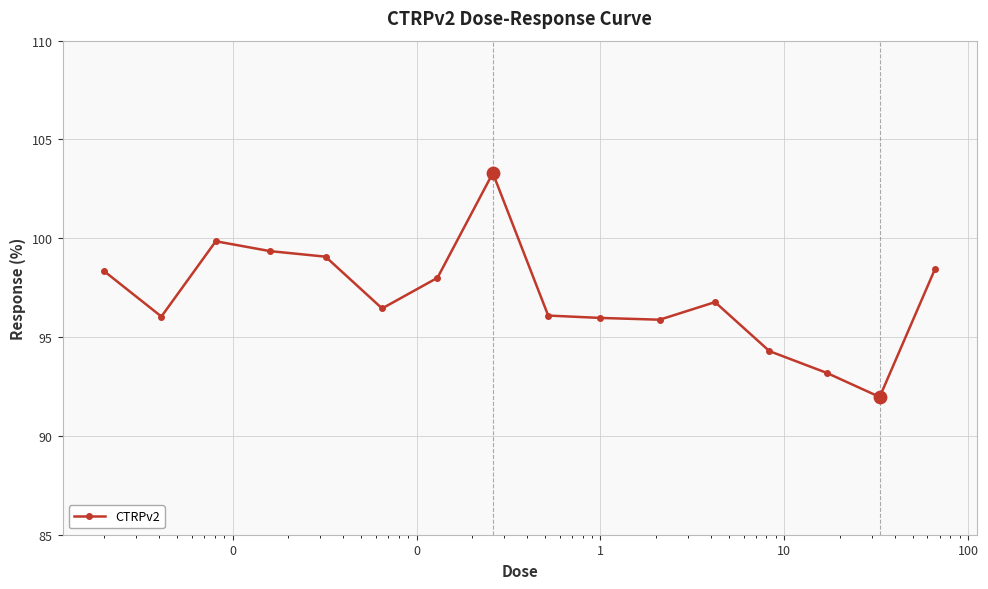

What is the maximum value shown in the chart?

103.3